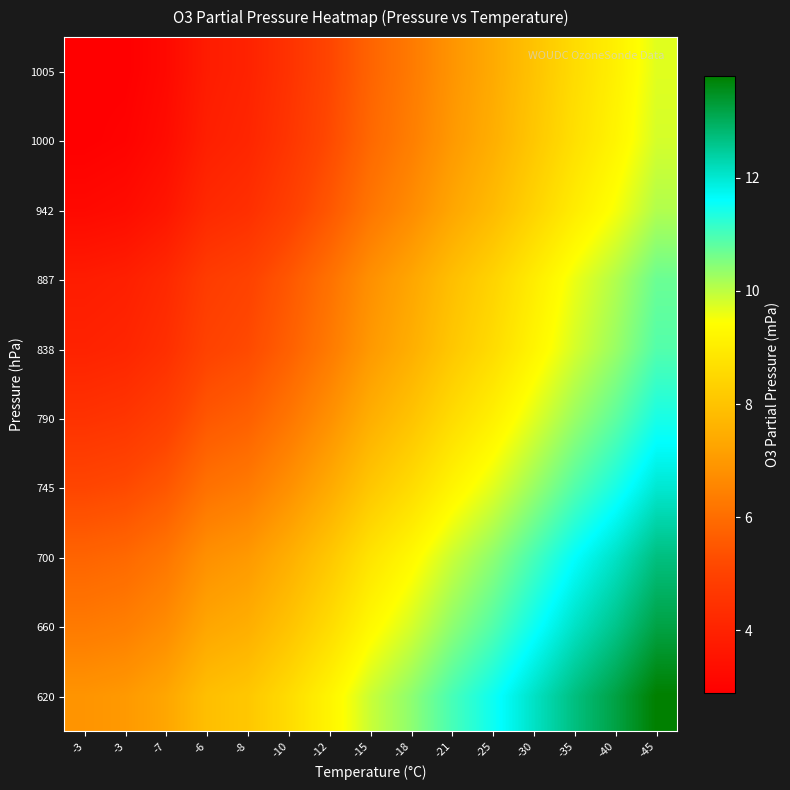

At which category is the sum across all series the highest?

-45